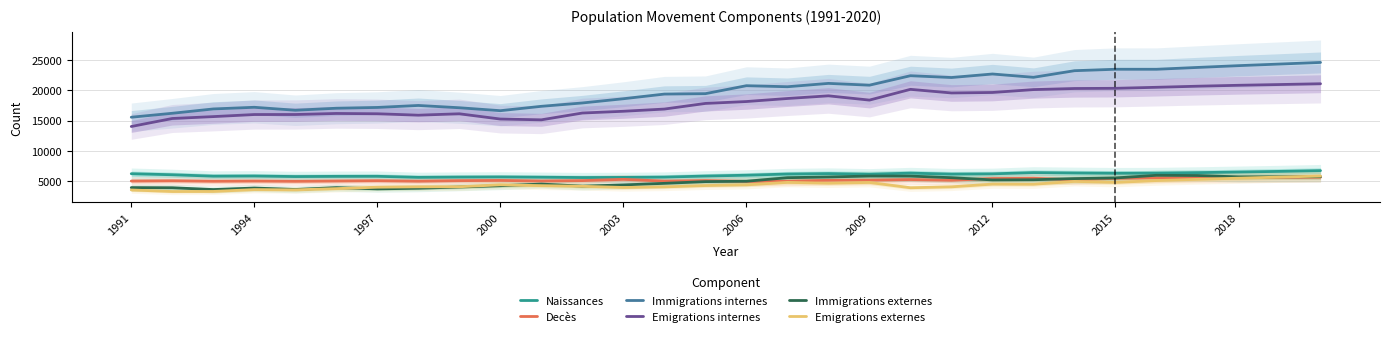

True or false: Immigrations internes and Emigrations externes cross at least once.

False